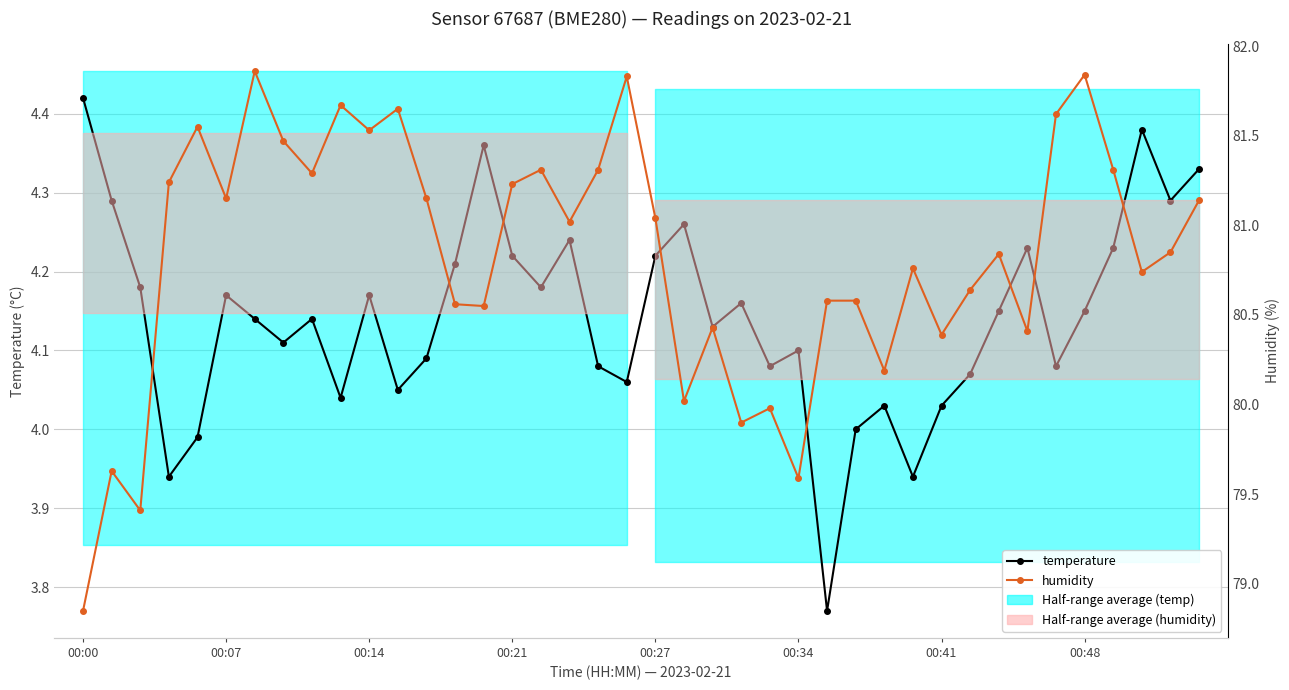

At which category does the chart reach its minimum across all series?

26